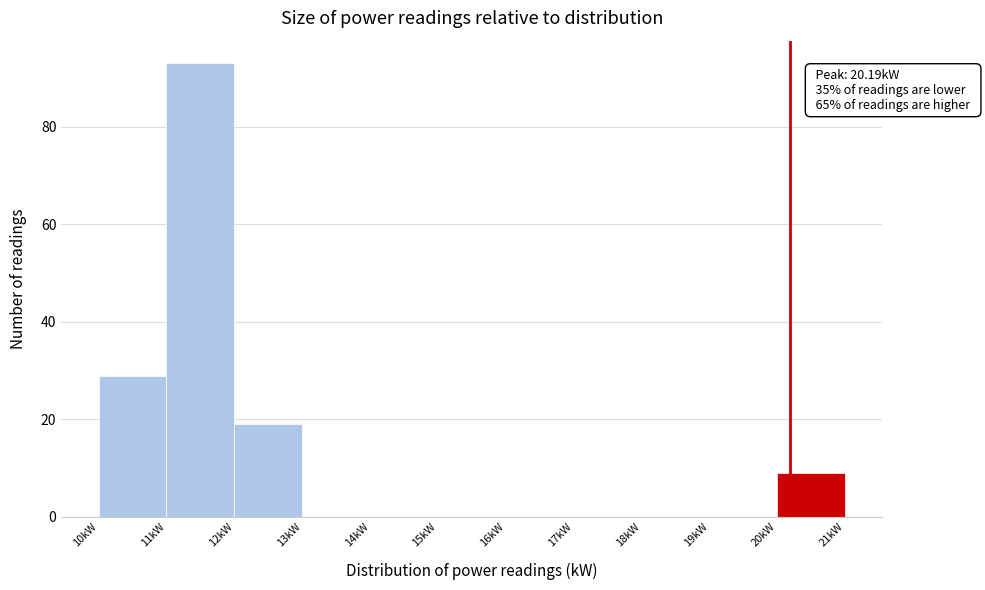

Which range on the x-axis has the tallest bar?

11 to 12